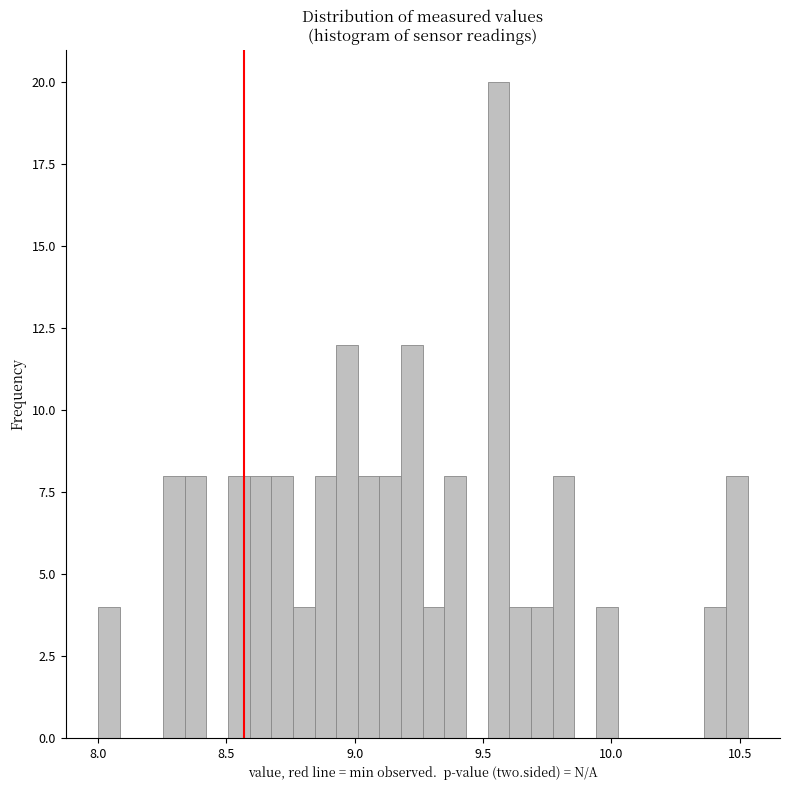

Around what value on the x-axis is the tallest bar? Give the approximate position of its centre, as read against the axis.

9.55